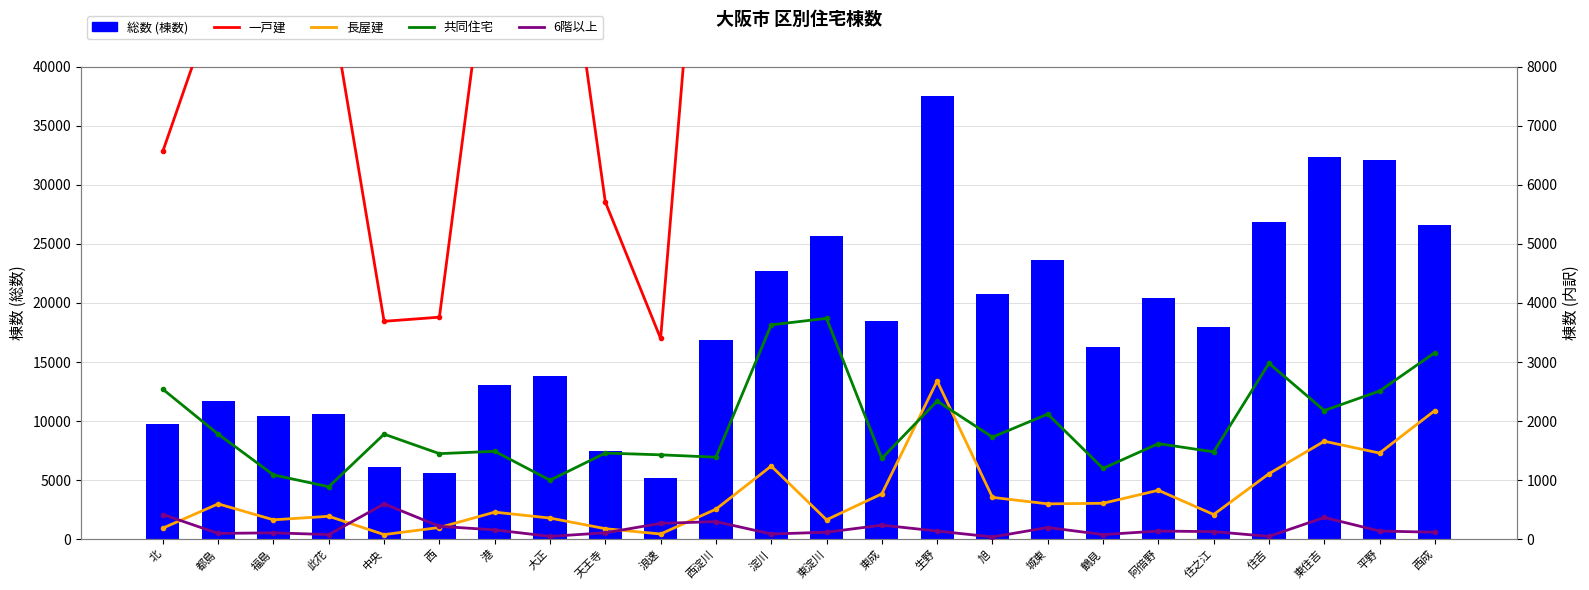

The 総数 (棟数) series shows 10410 at 福島. True or false?

True